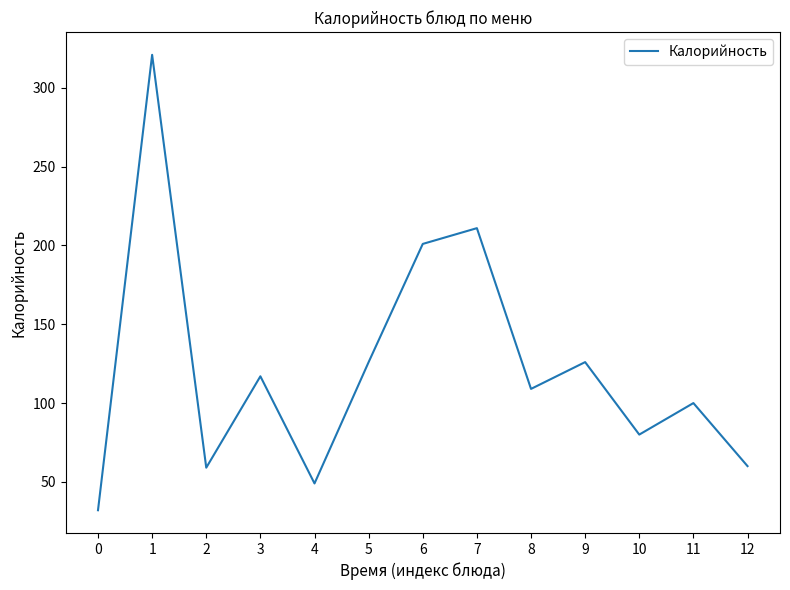

Where is the first local minimum?

2